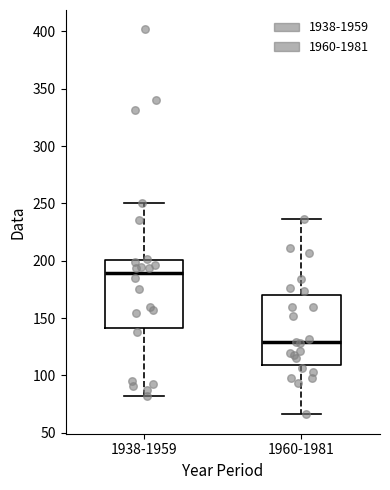

Reading left to right, read every box against the y-axis: the position of its median line, the range the box covers, and the ends of its whiskers. The values are not printed on the chart, so give them approximately, as read against the axis.

1938-1959: median 190, box 140 to 200, whiskers 80 to 250
1960-1981: median 130, box 110 to 170, whiskers 65 to 235